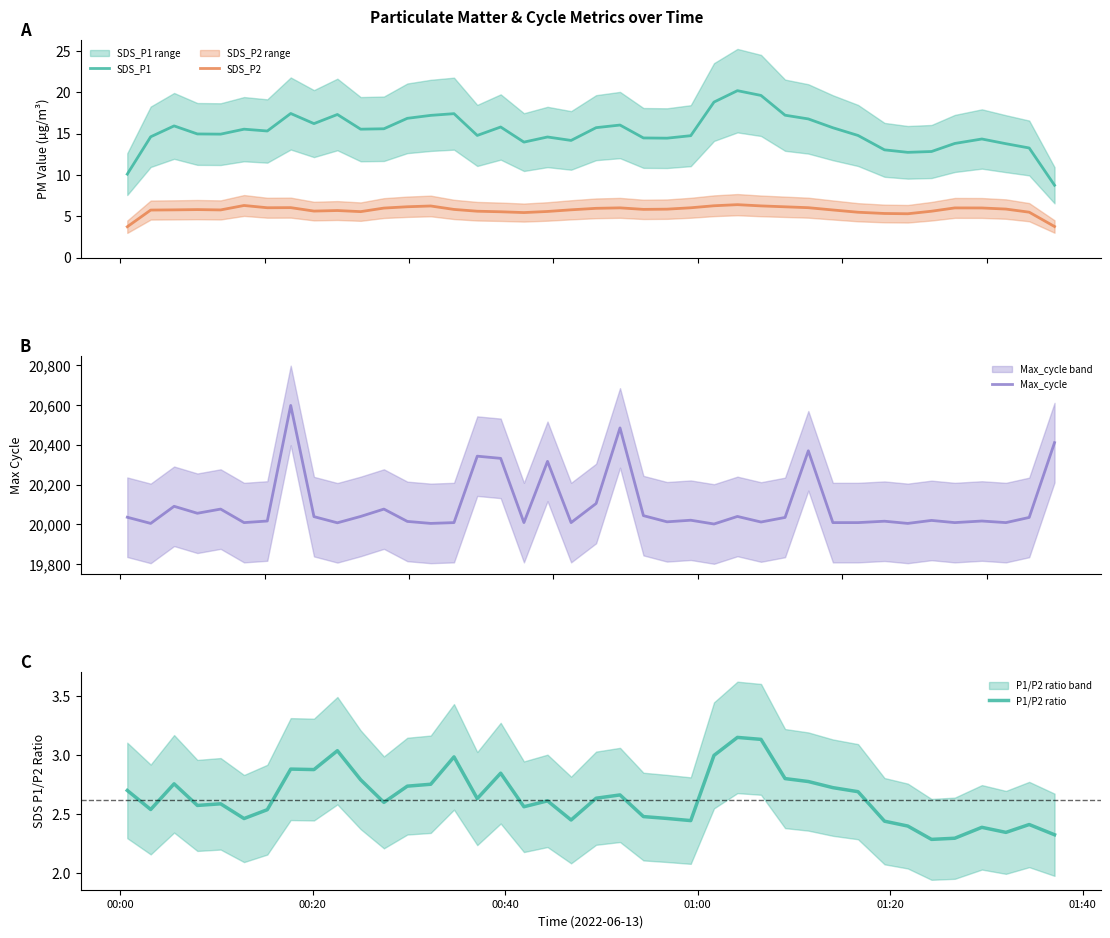

True or false: SDS_P1 and SDS_P2 cross at least once.

False